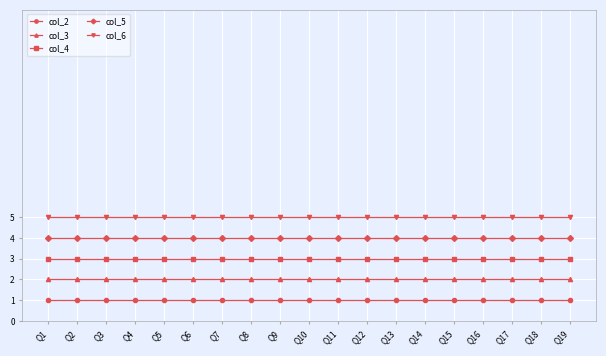

Reading left to right, transcribe all the data shown in this chart.

col_2: Q1=1	Q2=1	Q3=1	Q4=1	Q5=1	Q6=1	Q7=1	Q8=1	Q9=1	Q10=1	Q11=1	Q12=1	Q13=1	Q14=1	Q15=1	Q16=1	Q17=1	Q18=1	Q19=1
col_3: Q1=2	Q2=2	Q3=2	Q4=2	Q5=2	Q6=2	Q7=2	Q8=2	Q9=2	Q10=2	Q11=2	Q12=2	Q13=2	Q14=2	Q15=2	Q16=2	Q17=2	Q18=2	Q19=2
col_4: Q1=3	Q2=3	Q3=3	Q4=3	Q5=3	Q6=3	Q7=3	Q8=3	Q9=3	Q10=3	Q11=3	Q12=3	Q13=3	Q14=3	Q15=3	Q16=3	Q17=3	Q18=3	Q19=3
col_5: Q1=4	Q2=4	Q3=4	Q4=4	Q5=4	Q6=4	Q7=4	Q8=4	Q9=4	Q10=4	Q11=4	Q12=4	Q13=4	Q14=4	Q15=4	Q16=4	Q17=4	Q18=4	Q19=4
col_6: Q1=5	Q2=5	Q3=5	Q4=5	Q5=5	Q6=5	Q7=5	Q8=5	Q9=5	Q10=5	Q11=5	Q12=5	Q13=5	Q14=5	Q15=5	Q16=5	Q17=5	Q18=5	Q19=5